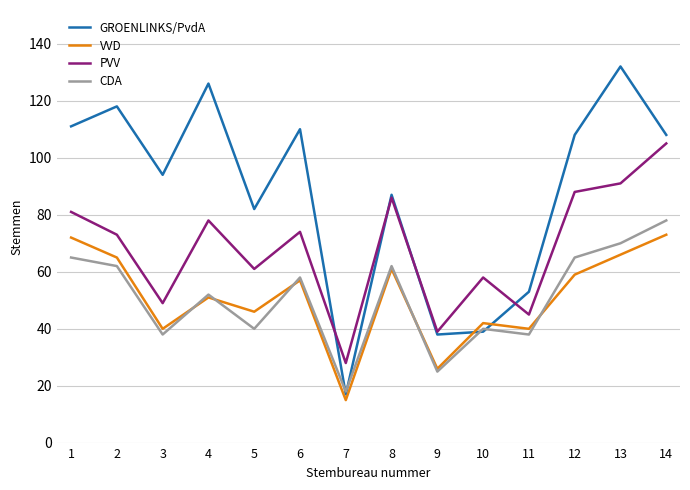

Which series changed the most between 2 and 13?

PVV